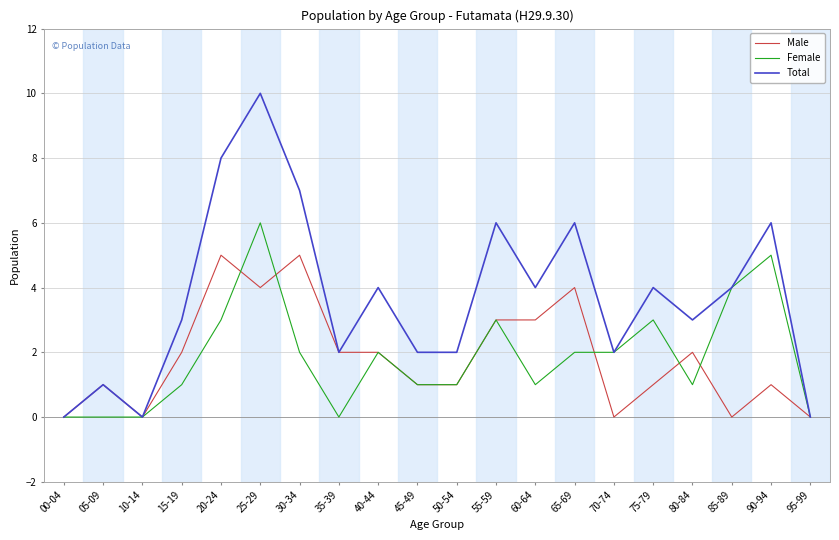

Rank the series by their maximum value, from highest to lowest.

Total, Female, Male